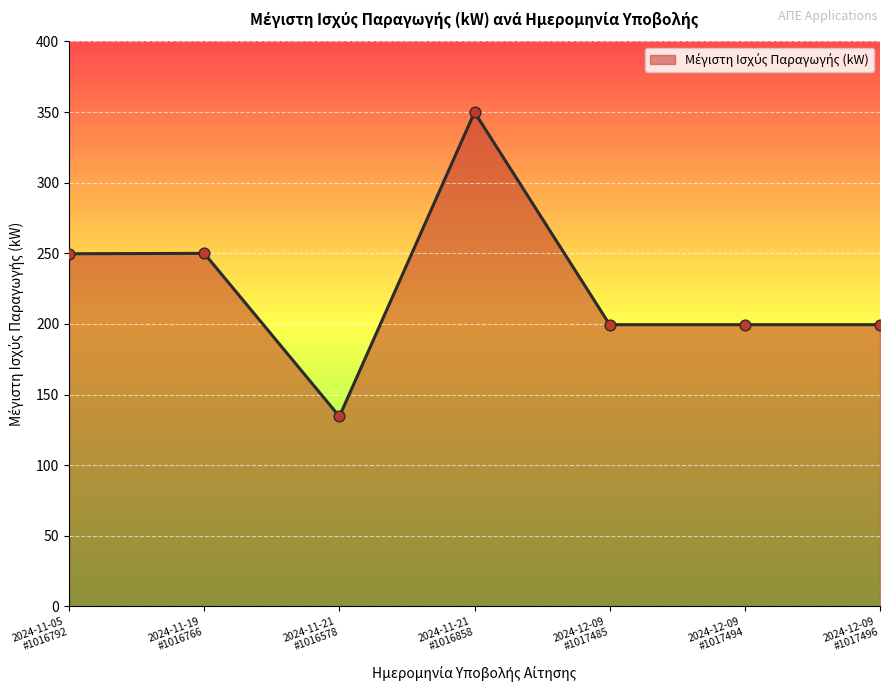

True or false: there are more than 0 points higher than both neighbors.

True